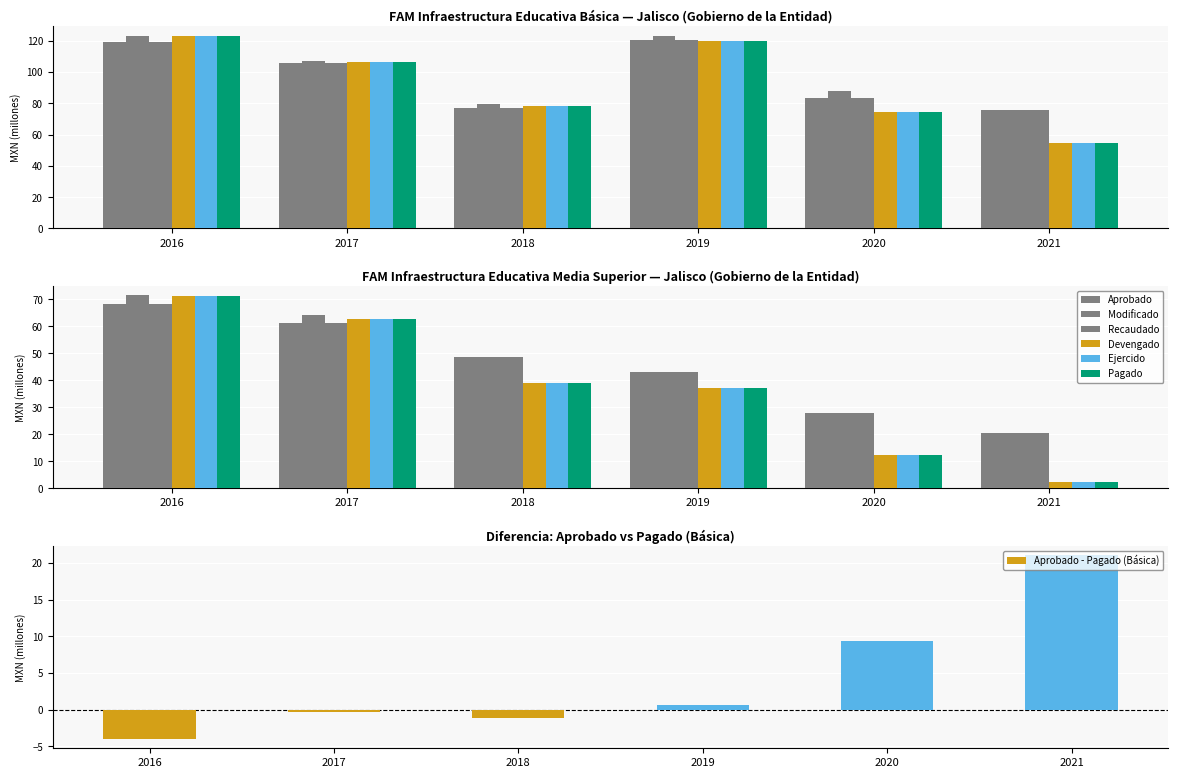

What is the average value of the Devengado series?

92.7